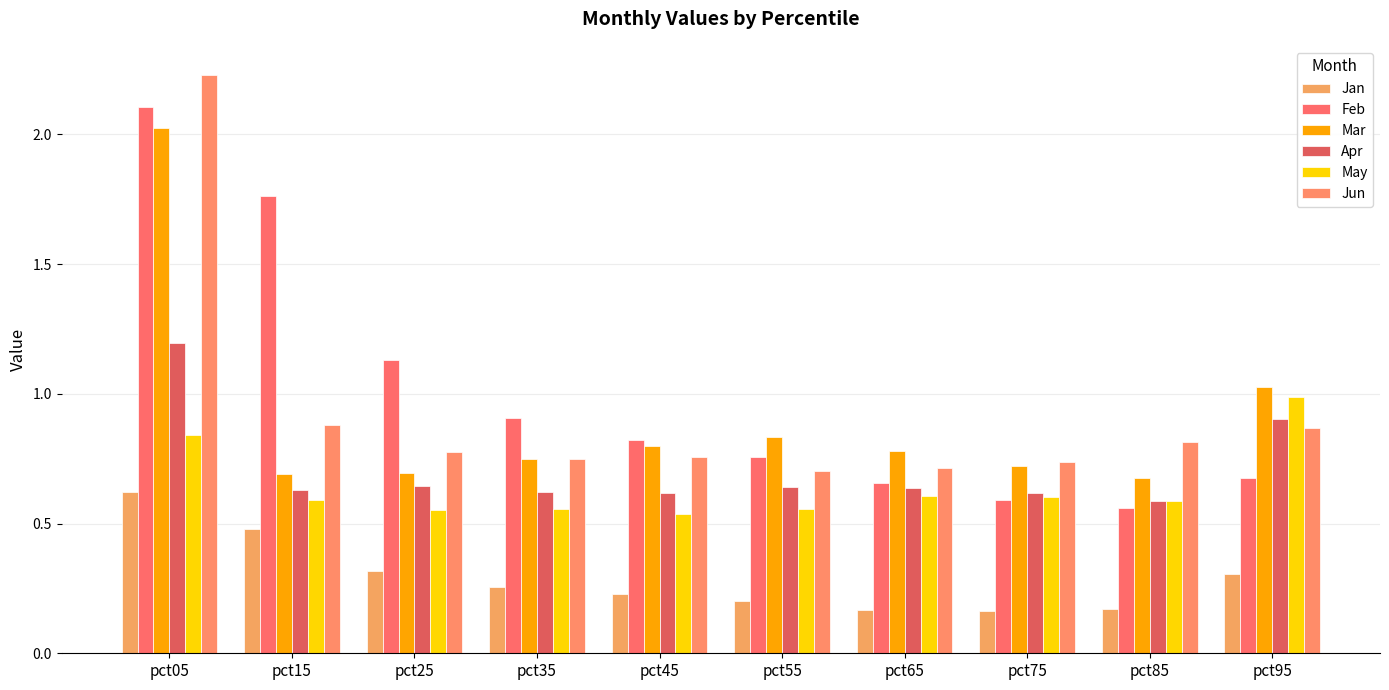

The Jan series shows 0.5 at pct95. True or false?

False